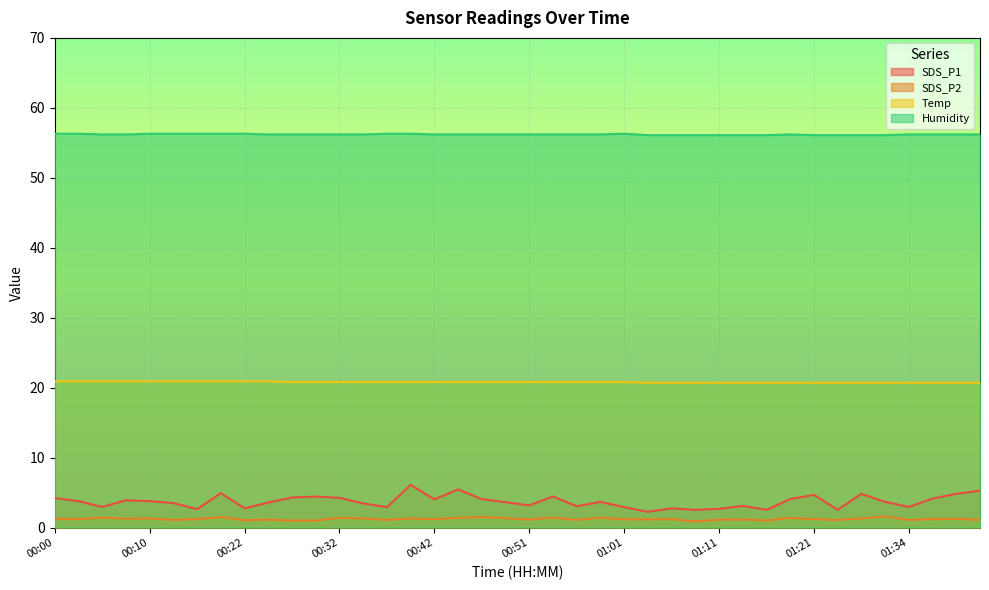

At how many categories does at least one series exceed 54?

40